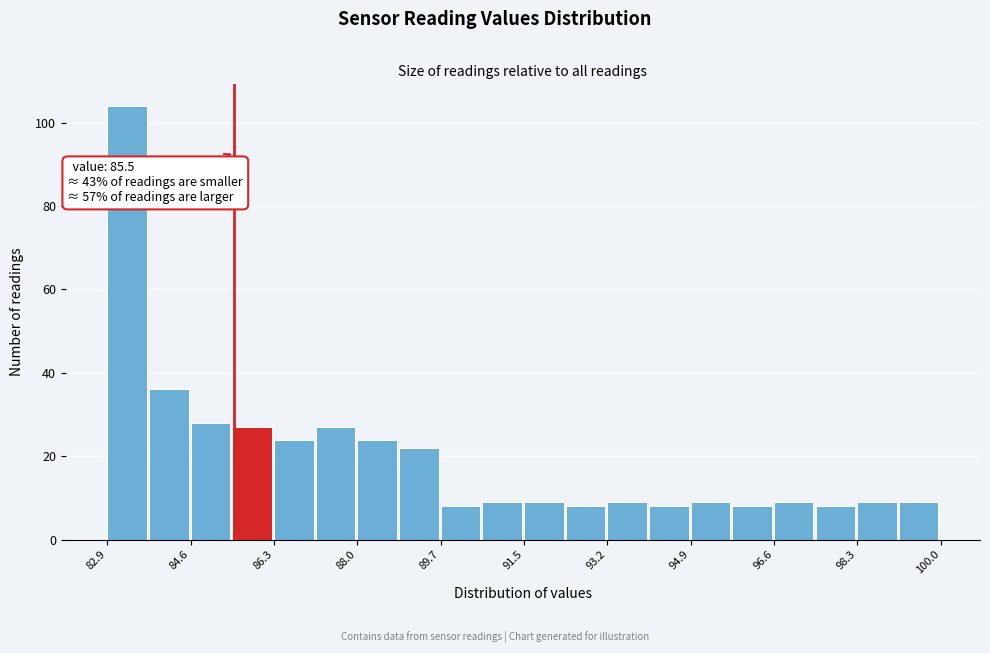

Which range on the x-axis has the tallest bar?

83.0 to 83.8